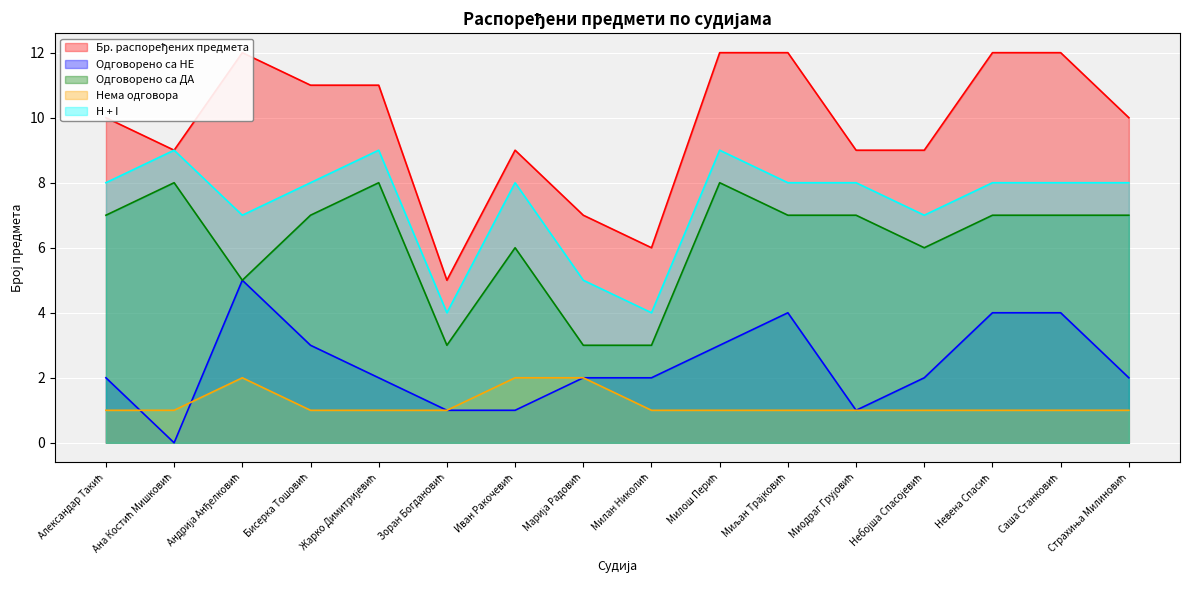

Reading right to left, list all the values displayed in this chart.

Бр. распоређених предмета: 10	12	12	9	9	12	12	6	7	9	5	11	11	12	9	10
Одговорено са НЕ: 2	4	4	2	1	4	3	2	2	1	1	2	3	5	0	2
Одговорено са ДА: 7	7	7	6	7	7	8	3	3	6	3	8	7	5	8	7
Нема одговора: 1	1	1	1	1	1	1	1	2	2	1	1	1	2	1	1
H + I: 8	8	8	7	8	8	9	4	5	8	4	9	8	7	9	8